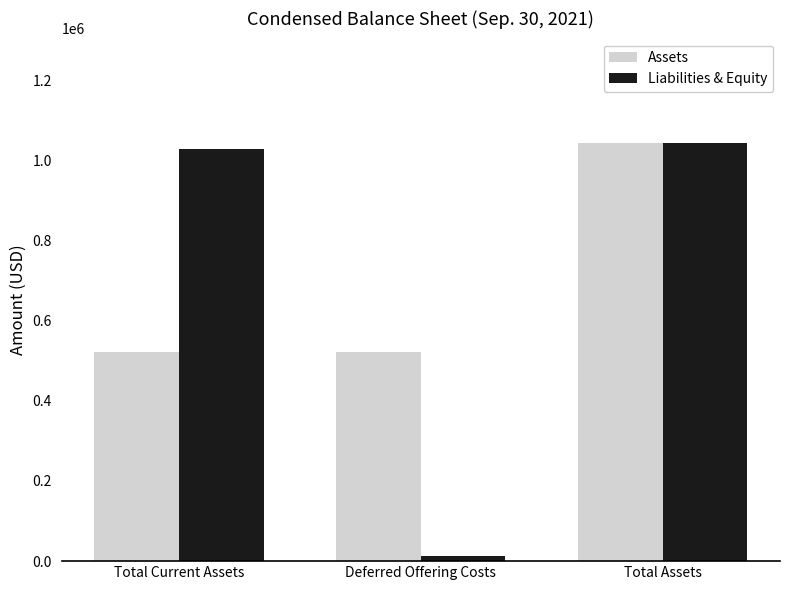

At which category is the sum across all series the highest?

Total Assets